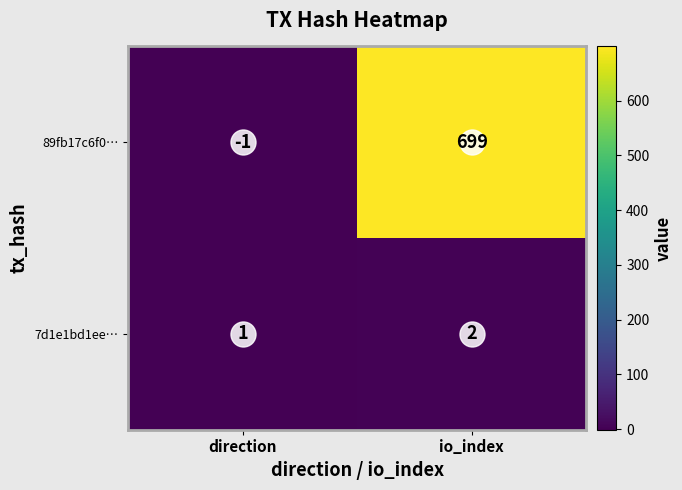

At which category does the chart reach its minimum across all series?

direction